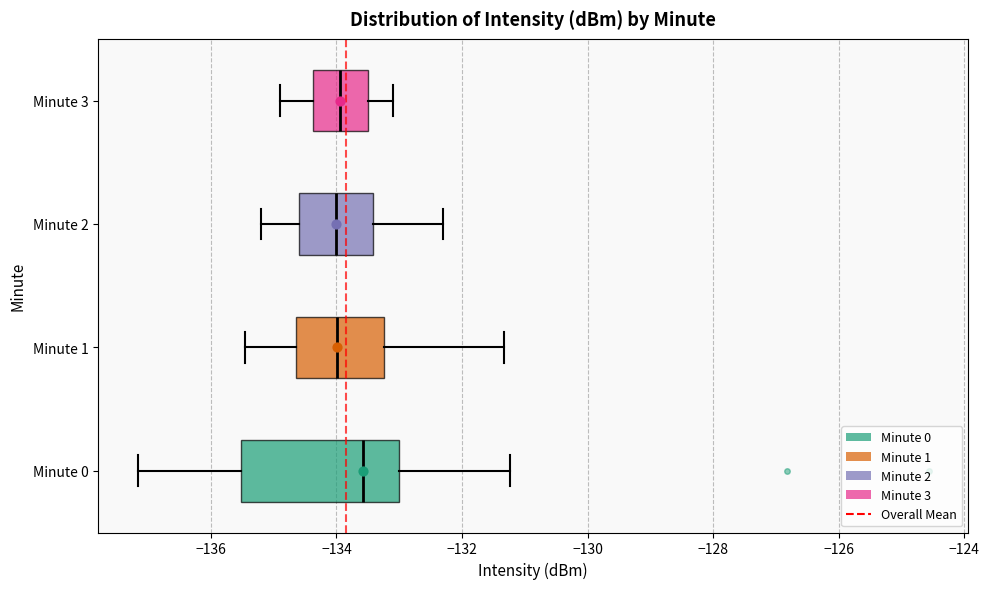

Reading bottom to top, transcribe this box plot: for each box, give where its median line is, the range the box spans, and where its two whiskers end, as read against the x-axis. The values are not printed on the chart, so give them approximately, as read against the axis.

Minute 0: median -133.6, box -135.6 to -133.0, whiskers -137.2 to -131.2
Minute 1: median -134.0, box -134.6 to -133.2, whiskers -135.4 to -131.4
Minute 2: median -134.0, box -134.6 to -133.4, whiskers -135.2 to -132.2
Minute 3: median -134.0, box -134.4 to -133.4, whiskers -134.8 to -133.0